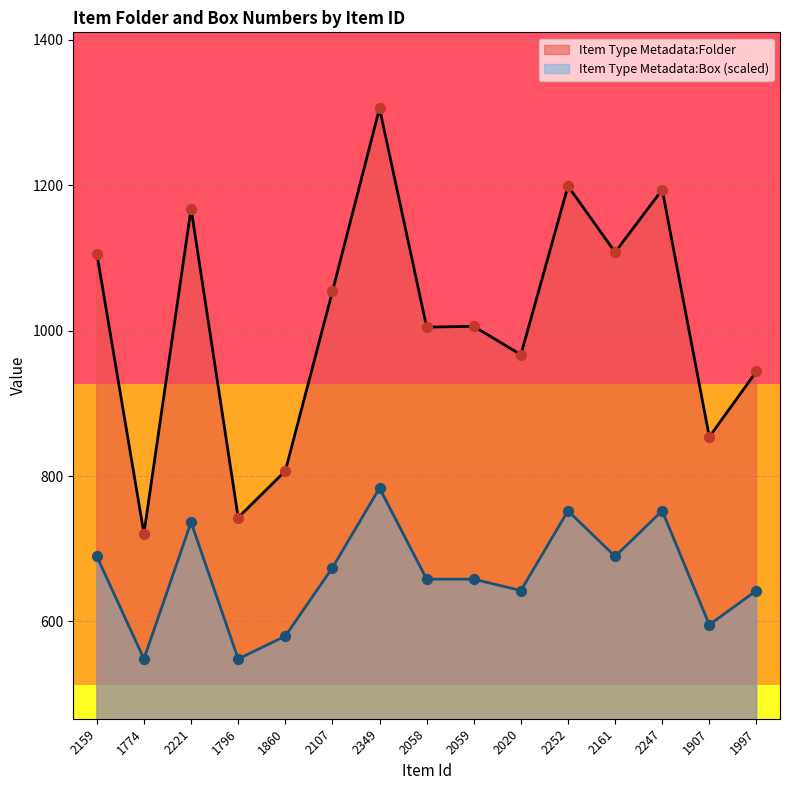

Which series has the largest total across all categories?

Item Type Metadata:Folder